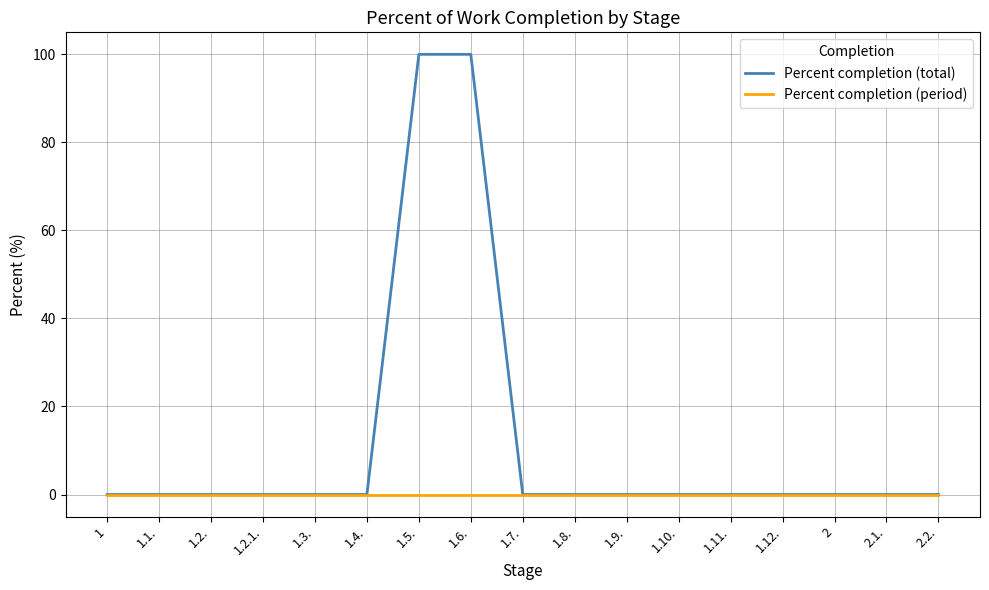

The value of Percent completion (total) at 1.8. is 0. True or false?

True